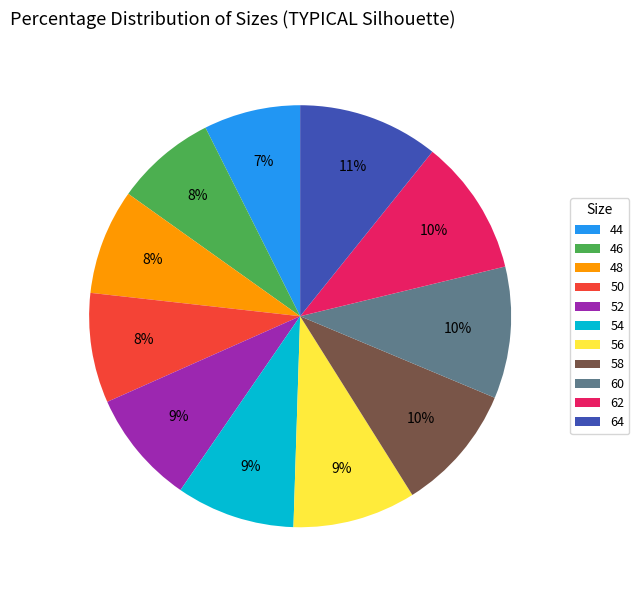

To the nearest percent, what percentage of the pie is 50?

8%